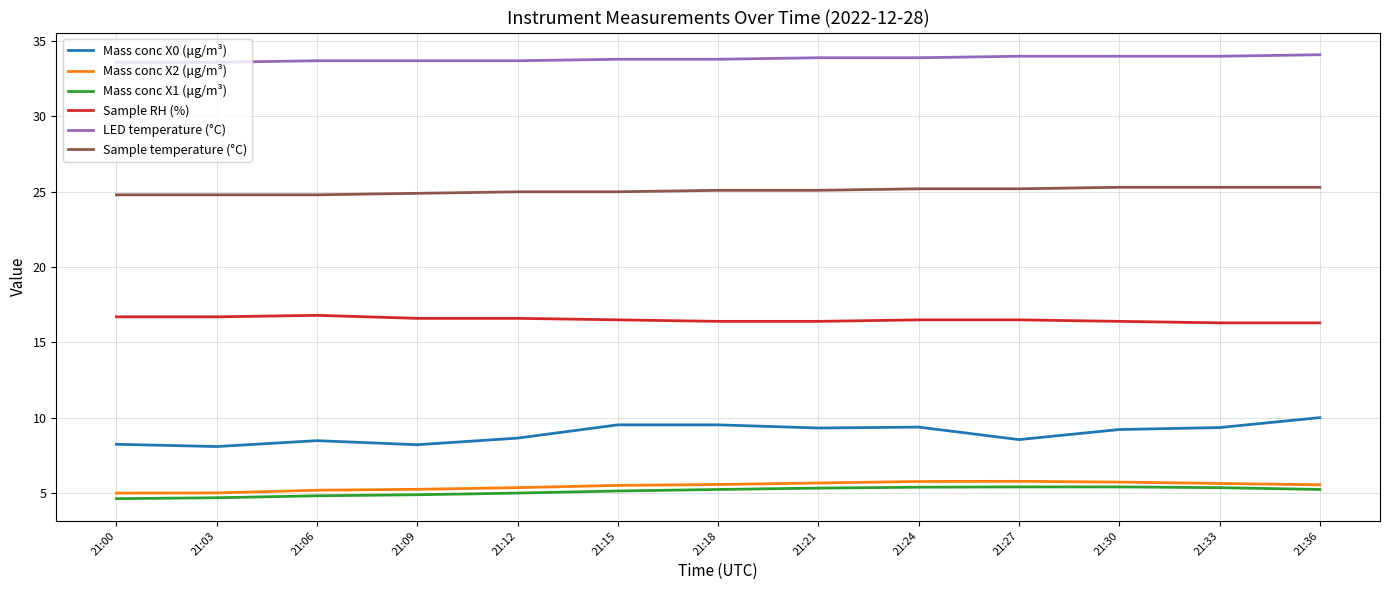

True or false: Mass conc X2 (μg/m³) and Sample RH (%) cross at least once.

False